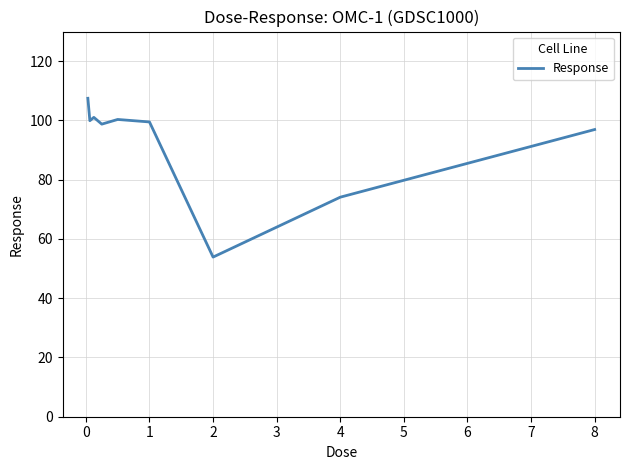

What is the greatest value displayed?

107.5